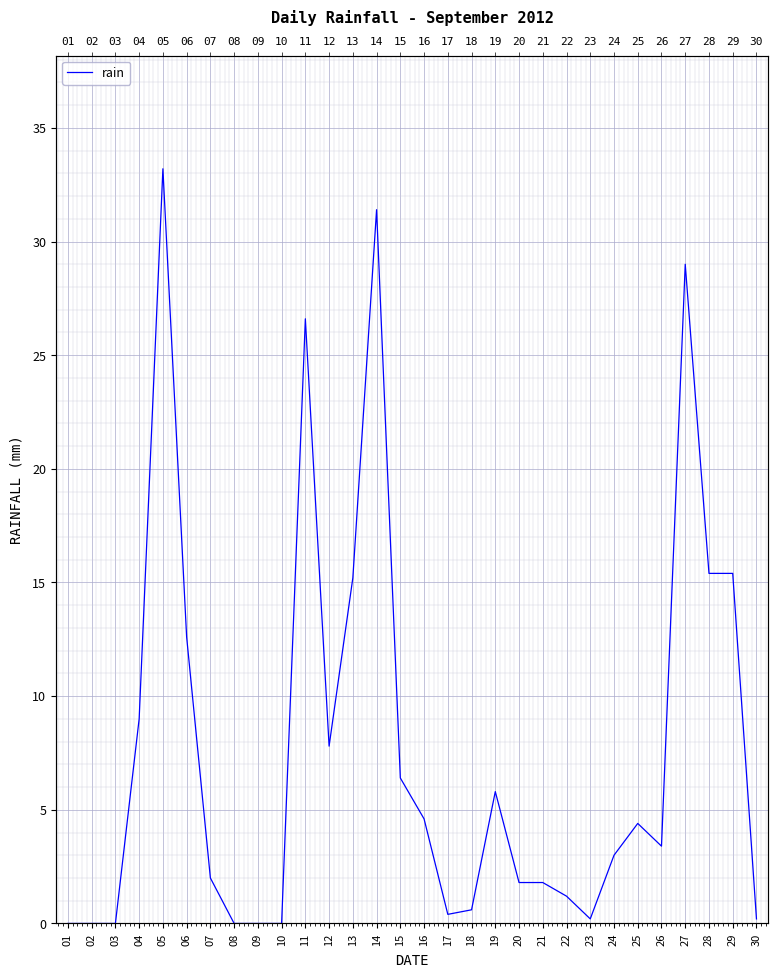

How many points are higher than both their immediate neighbors (excluding endpoints)?

6